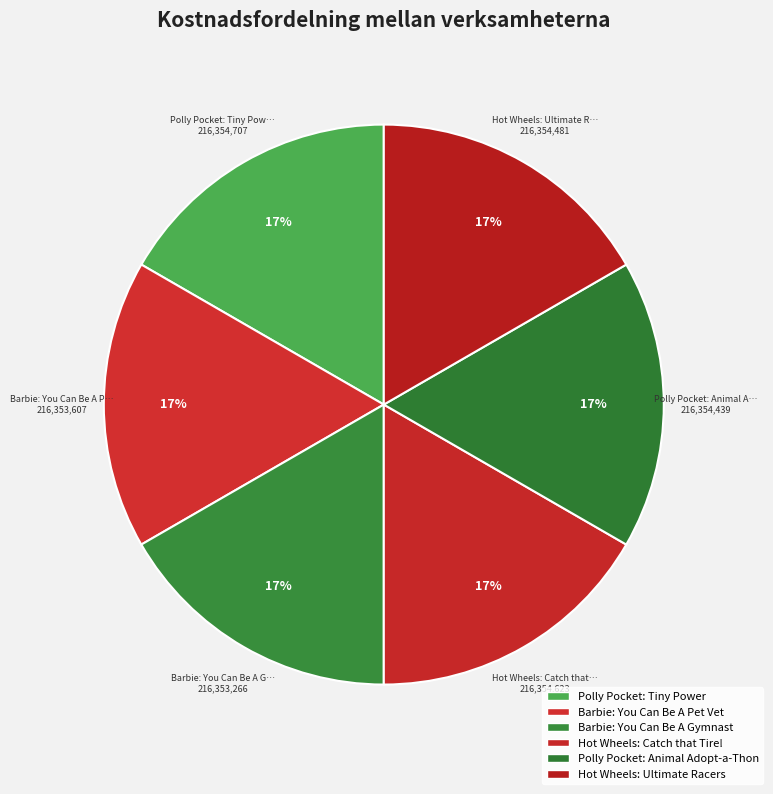

How many slices are in this pie chart?

6